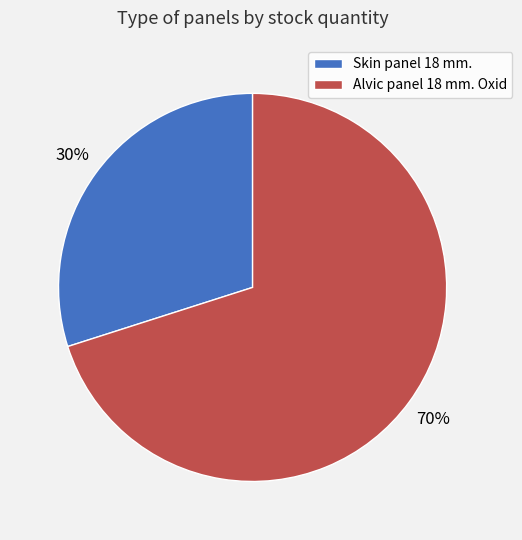

What is the smallest slice in the pie chart?

Skin panel 18 mm.